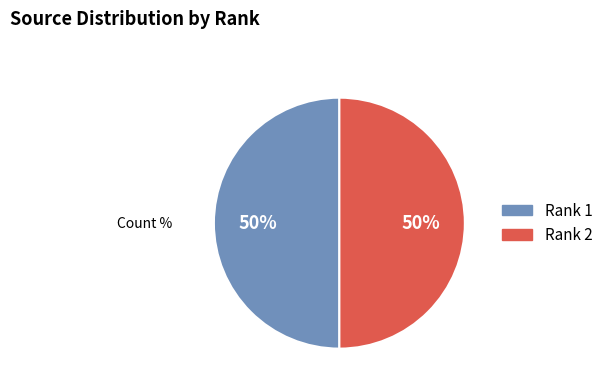

What percentage is the Rank 1 slice, to the nearest percent?

50%